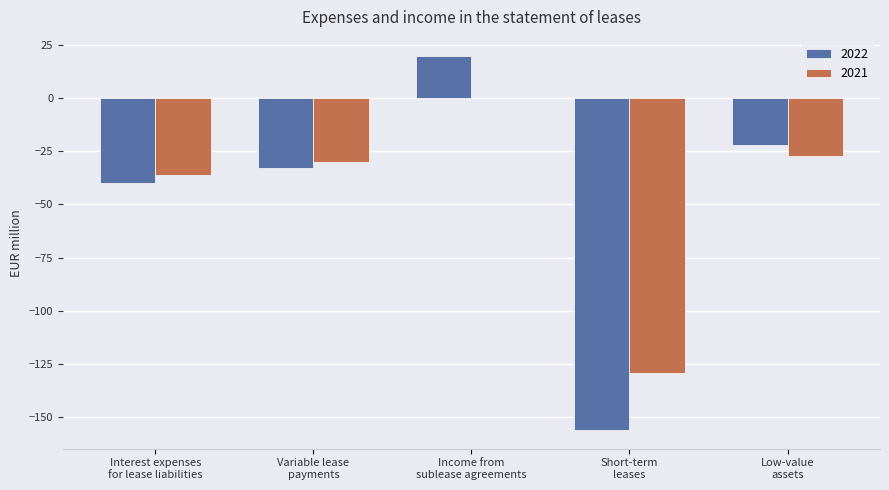

What is the total value across all series at Income from
sublease agreements?

20